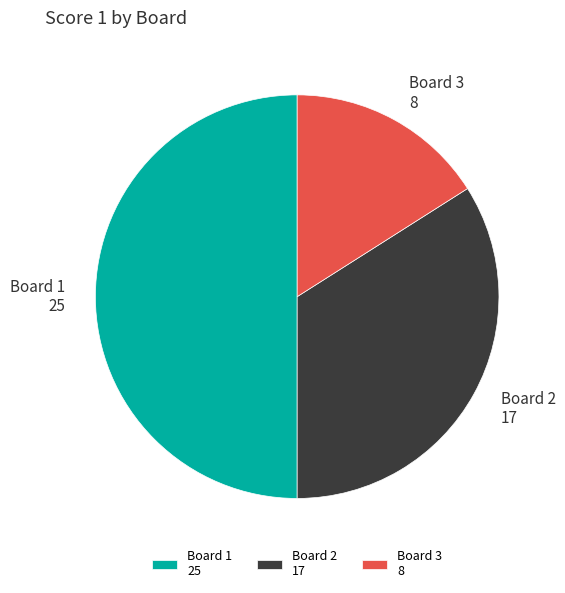

Does Board 2 17 account for over 50% of the chart?

No